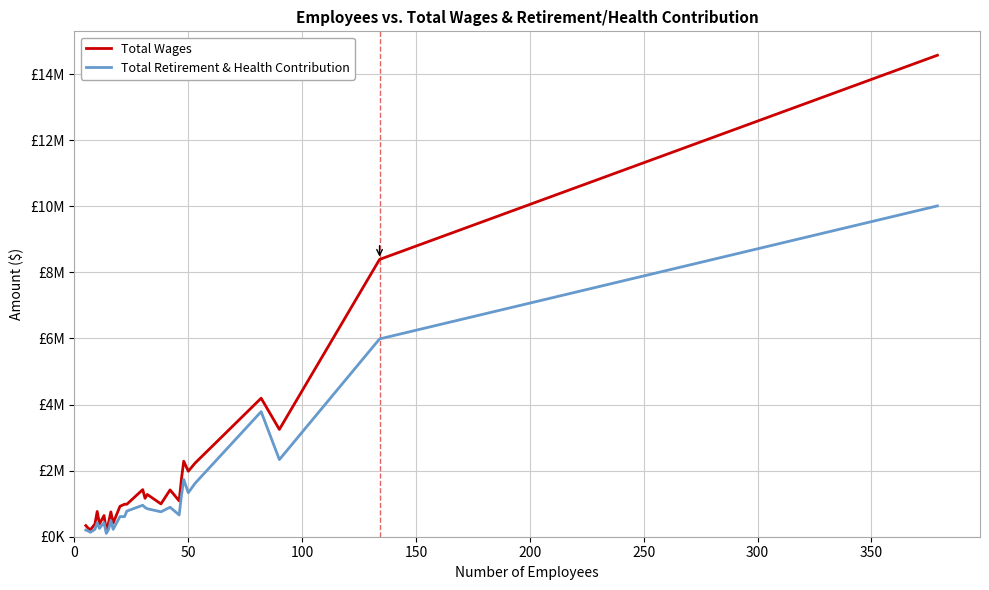

Which series has the largest range (max minus min)?

Total Wages